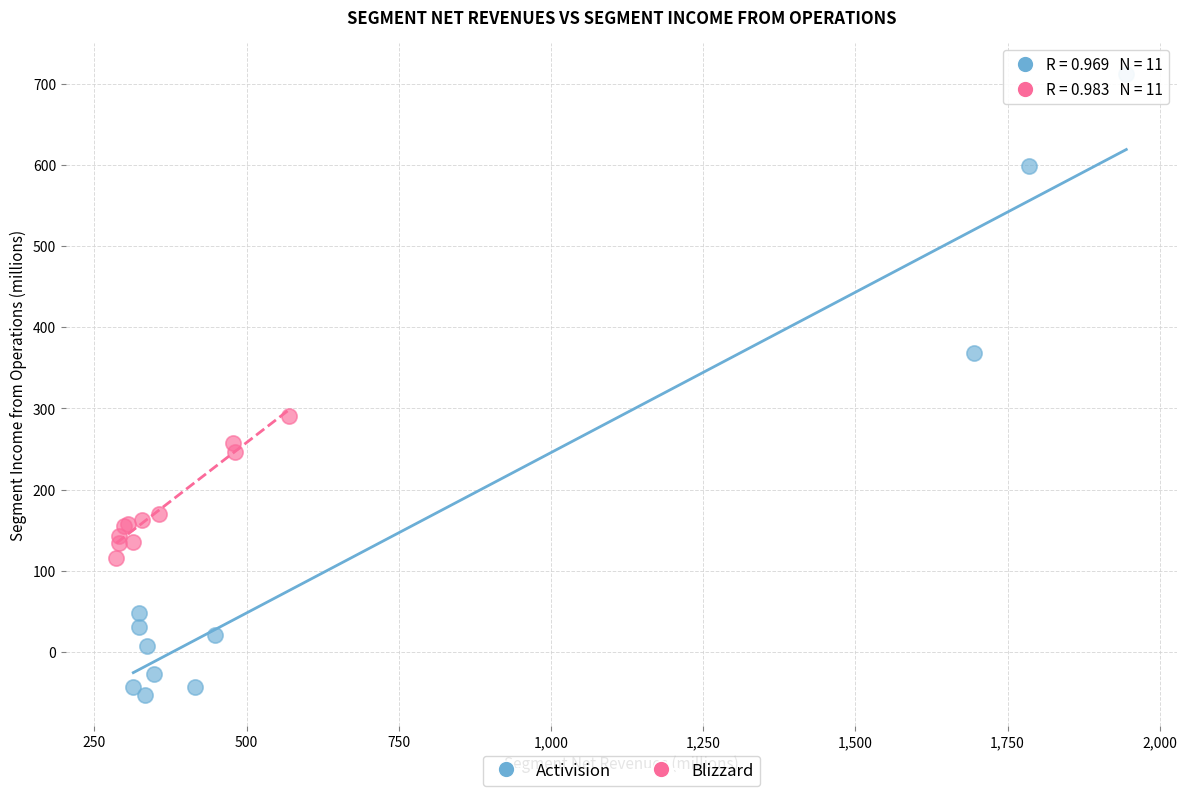

Which series has the largest Y range (max minus min)?

Activision